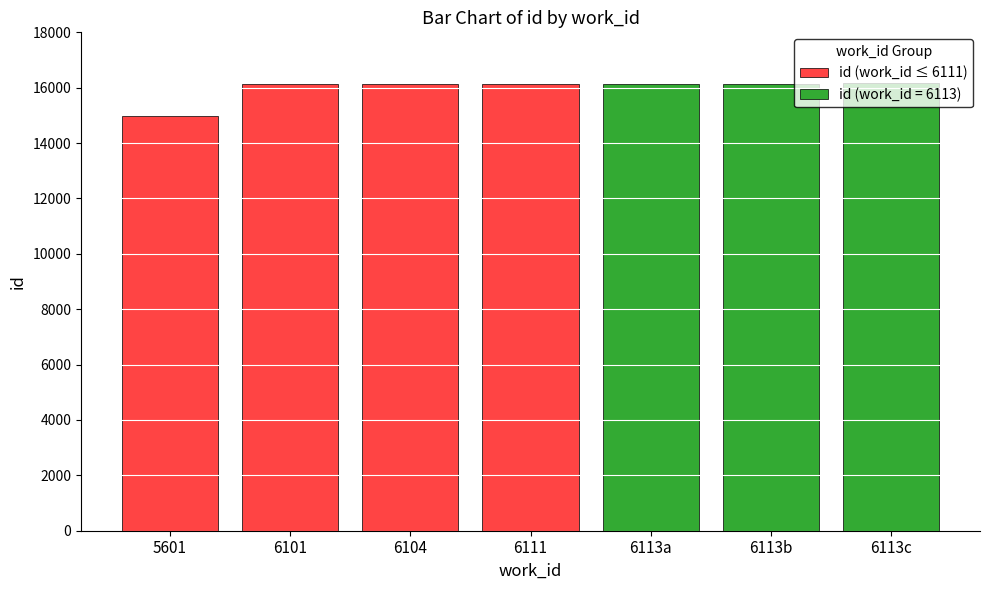

At which label is the value closest to 15563?

6101